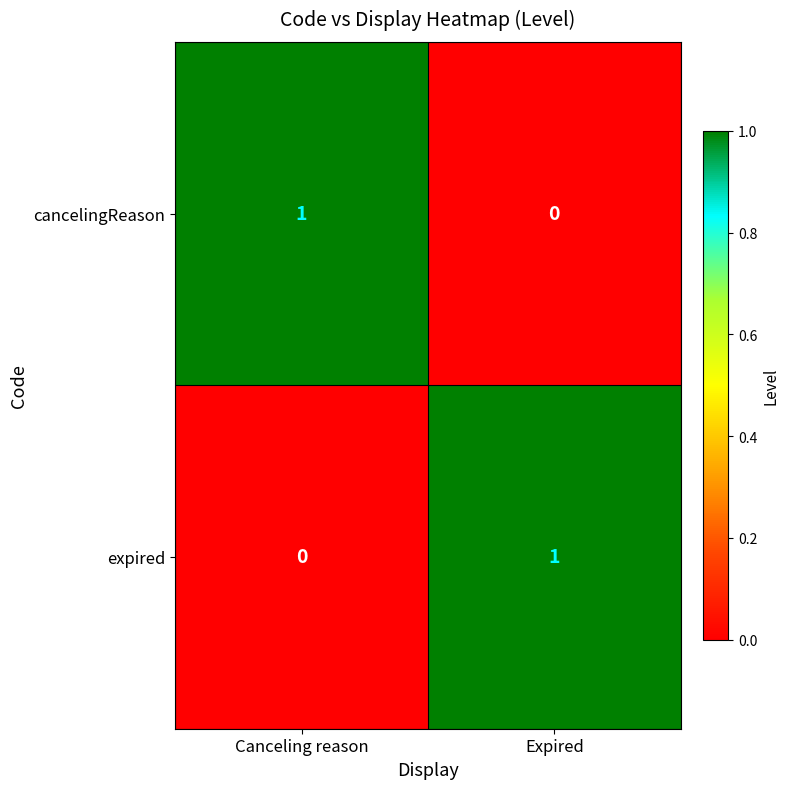

Which category has the highest value in the cancelingReason series?

Canceling reason